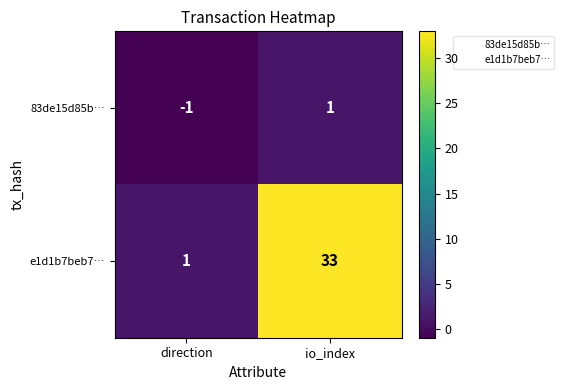

Between direction and io_index, which series saw the biggest shift?

e1d1b7beb7…